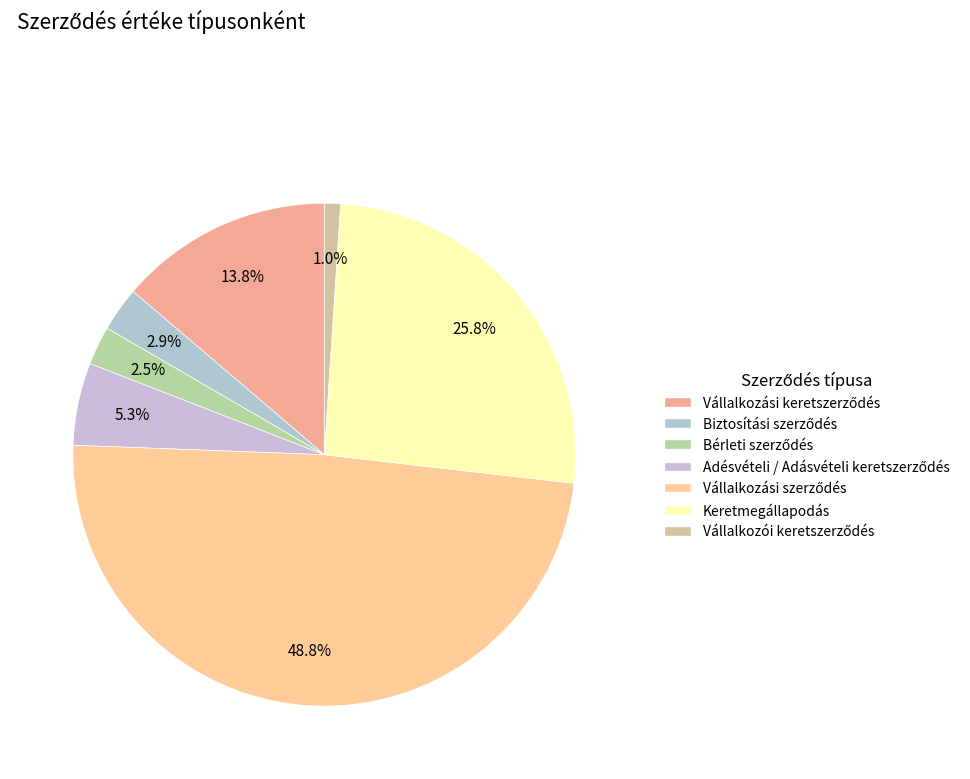

What percentage is NOT represented by Keretmegállapodás?

74.2%